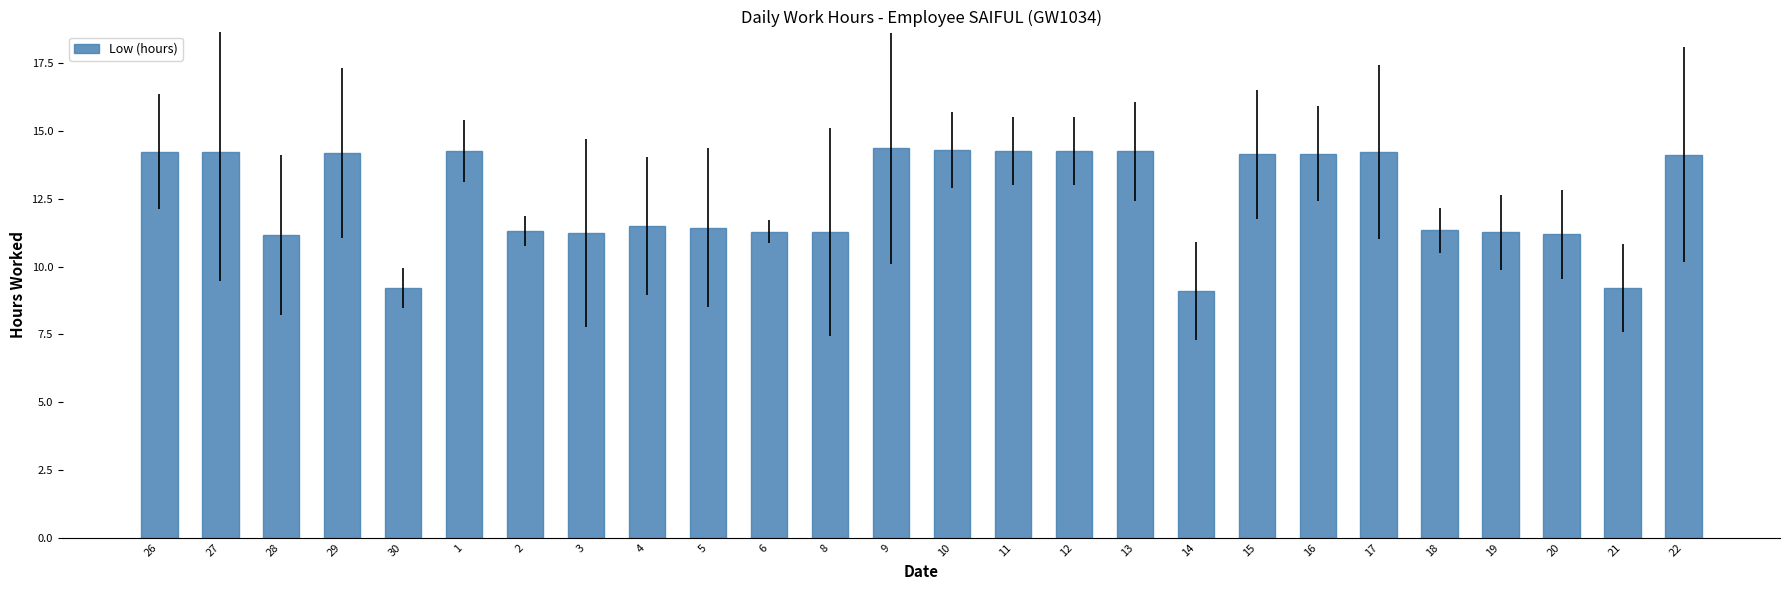

True or false: the data shows 14.2 at 29.

True